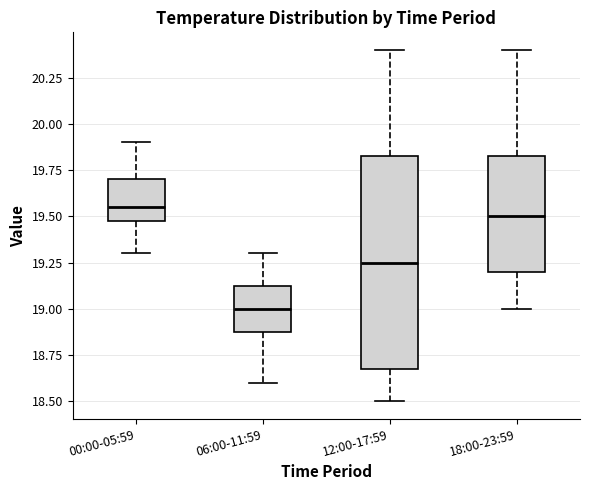

Reading left to right, read every box against the y-axis: the position of its median line, the range the box covers, and the ends of its whiskers. The values are not printed on the chart, so give them approximately, as read against the axis.

00:00-05:59: median 19.55, box 19.50 to 19.70, whiskers 19.30 to 19.90
06:00-11:59: median 19.00, box 18.90 to 19.15, whiskers 18.60 to 19.30
12:00-17:59: median 19.25, box 18.70 to 19.85, whiskers 18.50 to 20.40
18:00-23:59: median 19.50, box 19.20 to 19.85, whiskers 19.00 to 20.40